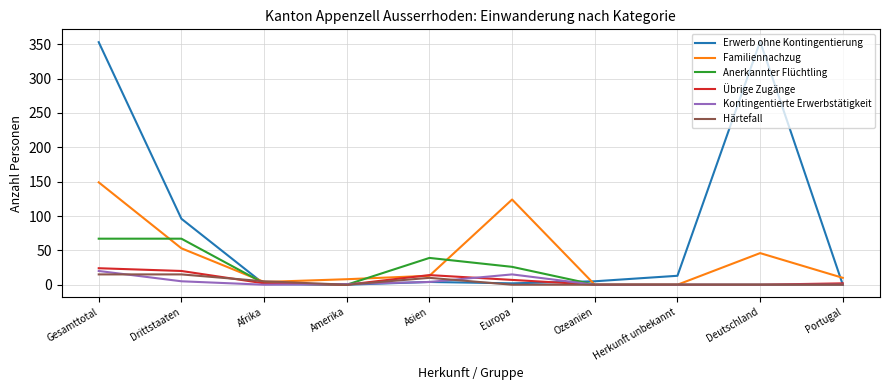

Is this an area chart (filled region under the line)?

No